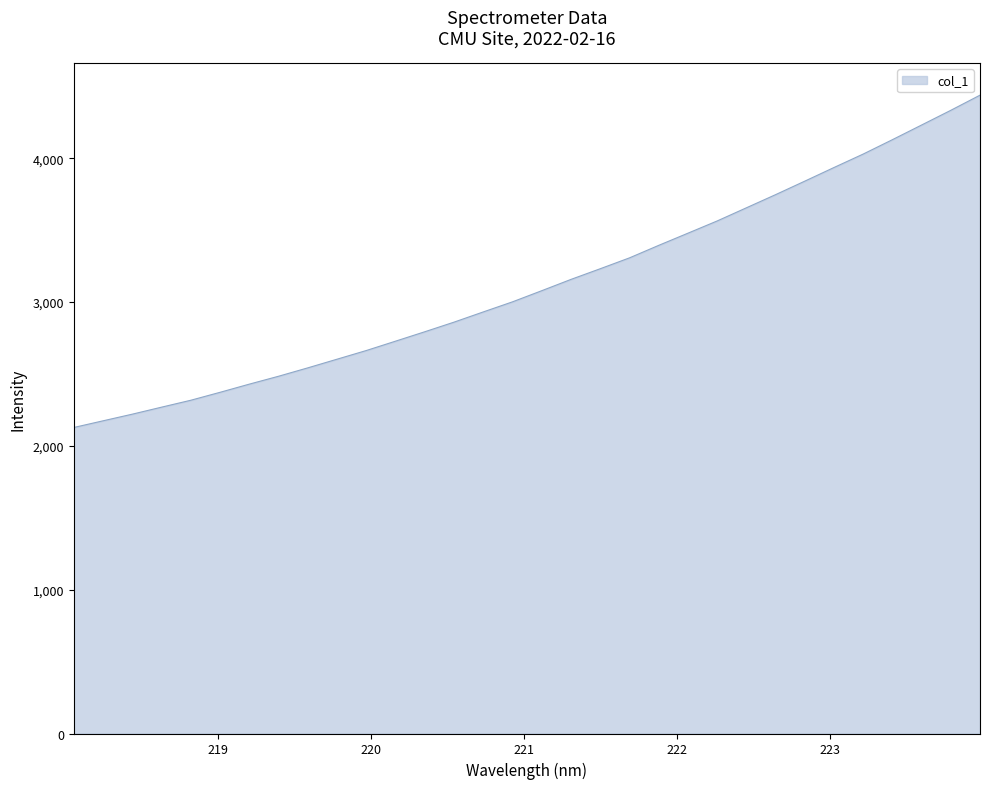

How many distinct data groups are displayed?

1